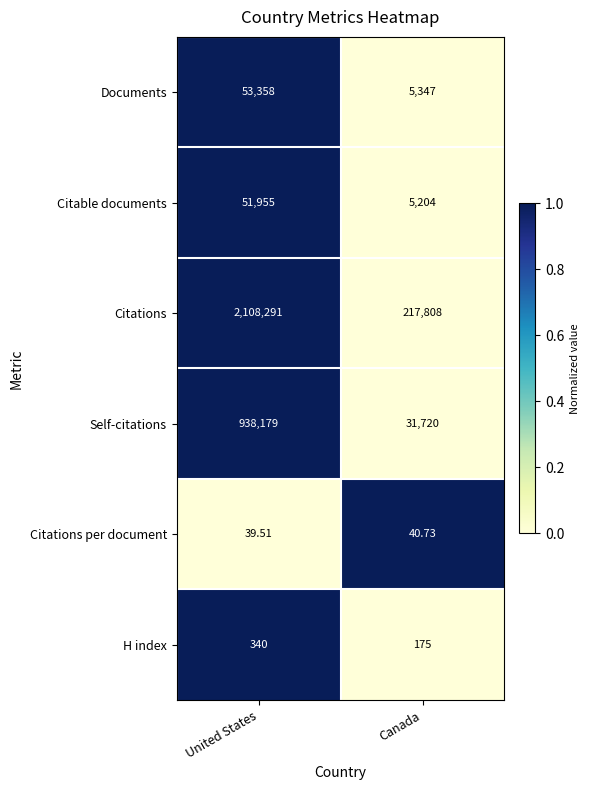

At which category is the sum across all series the highest?

United States